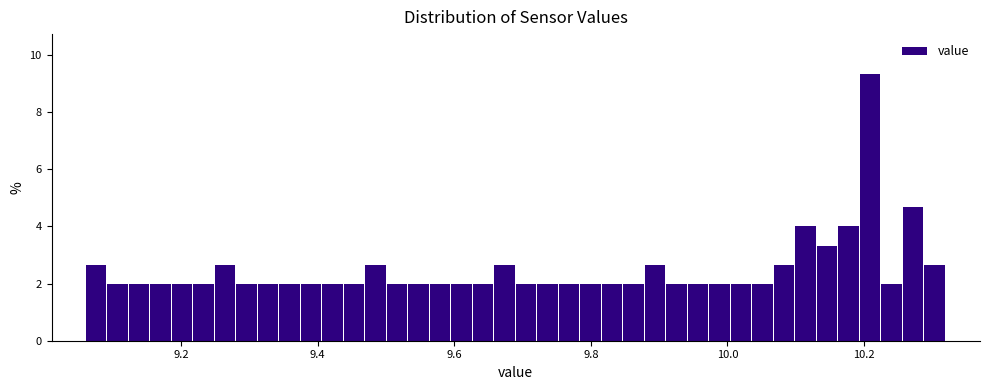

Read against the x-axis, roughly where is the centre of the tallest bar?

10.20